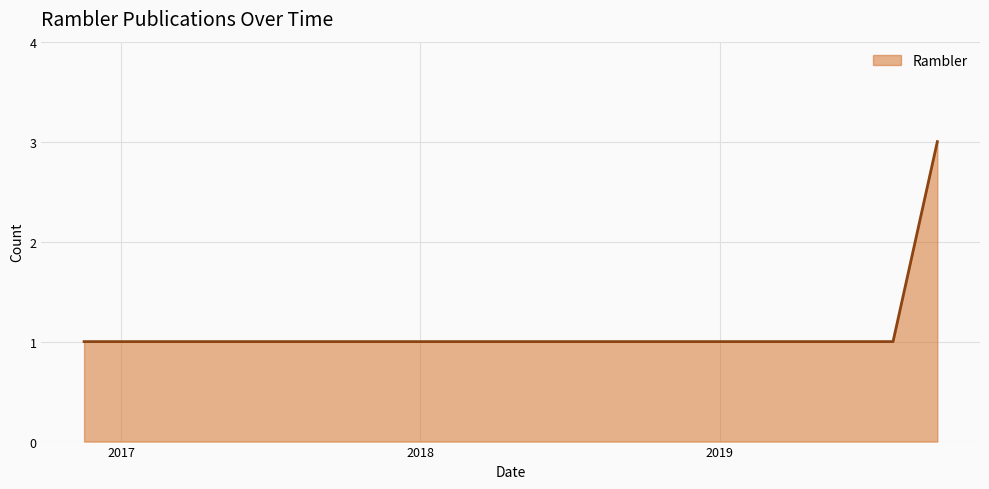

What is the greatest value displayed?

3